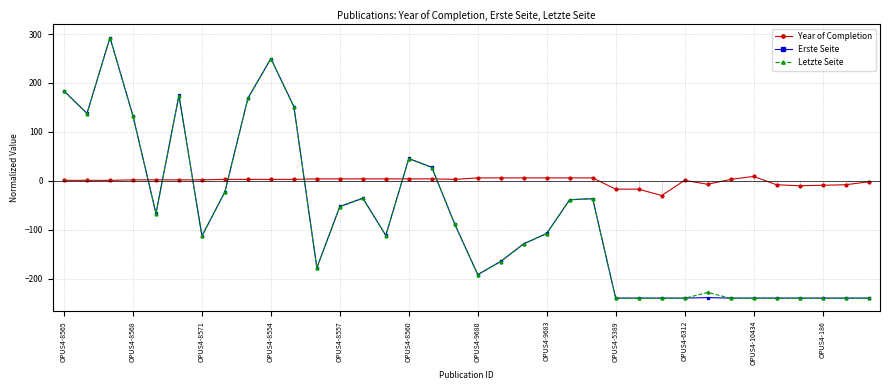

What are all the series names shown in the legend?

Year of Completion, Erste Seite, Letzte Seite